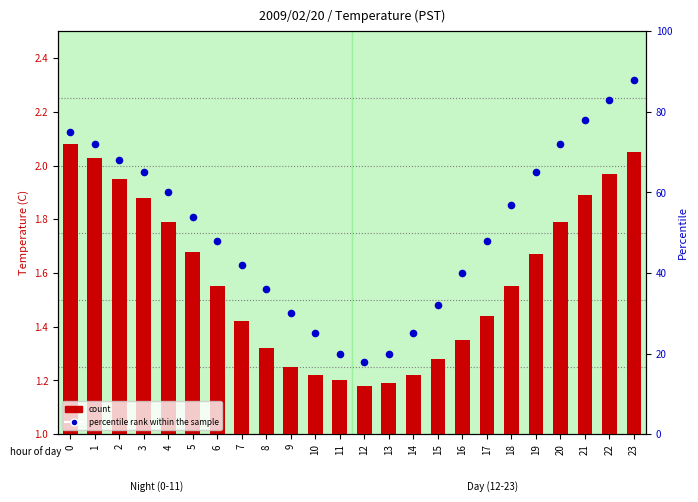

Which series reaches the minimum Y coordinate?

count